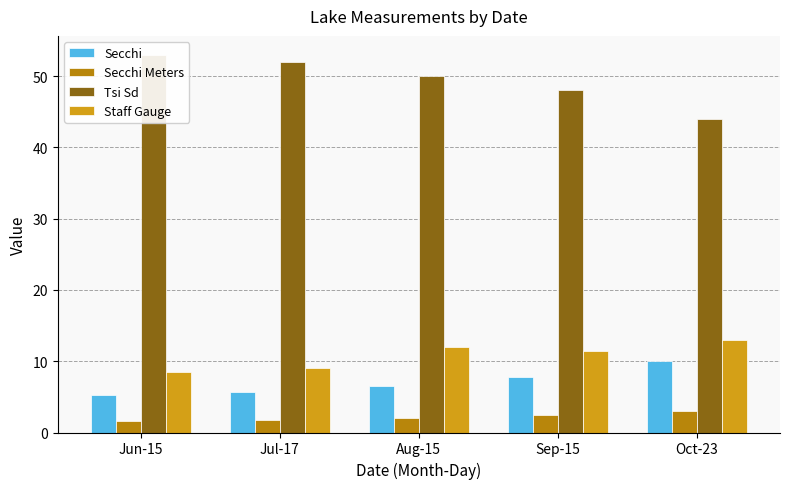

Reading left to right, transcribe all the data shown in this chart.

Secchi: 5.2	5.8	6.5	7.8	10.0
Secchi Meters: 1.6	1.7	2.0	2.4	3.0
Tsi Sd: 53.0	52.0	50.0	48.0	44.0
Staff Gauge: 8.5	9.0	12.0	11.5	13.0